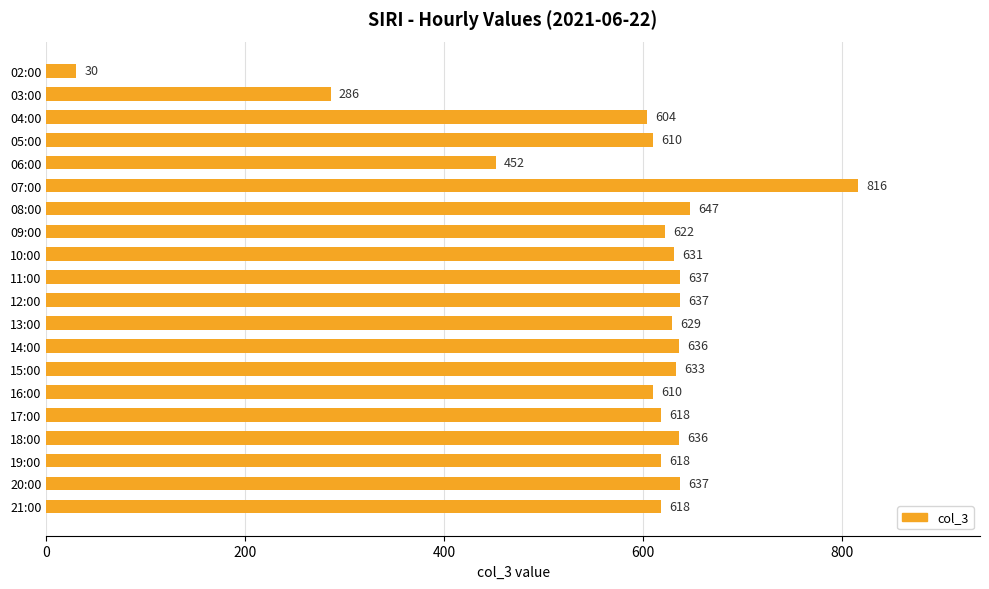

Is it true that the value at 17:00 is 320?

False